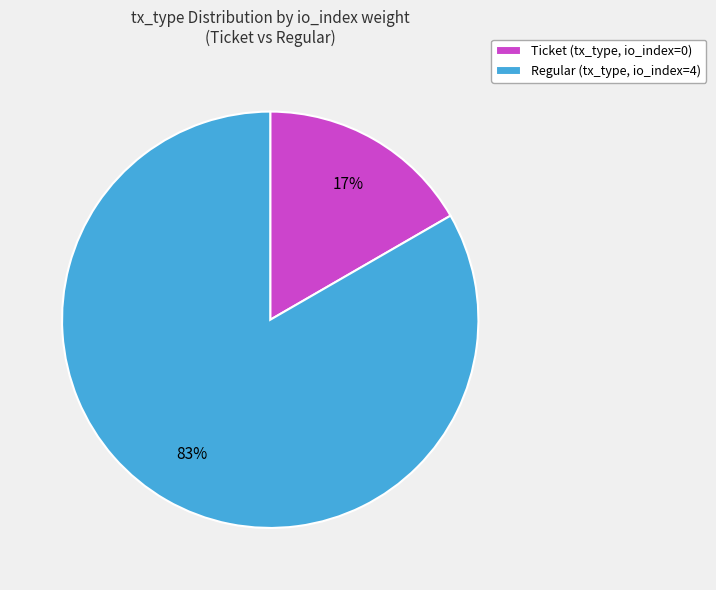

Count the number of slices in the pie.

2